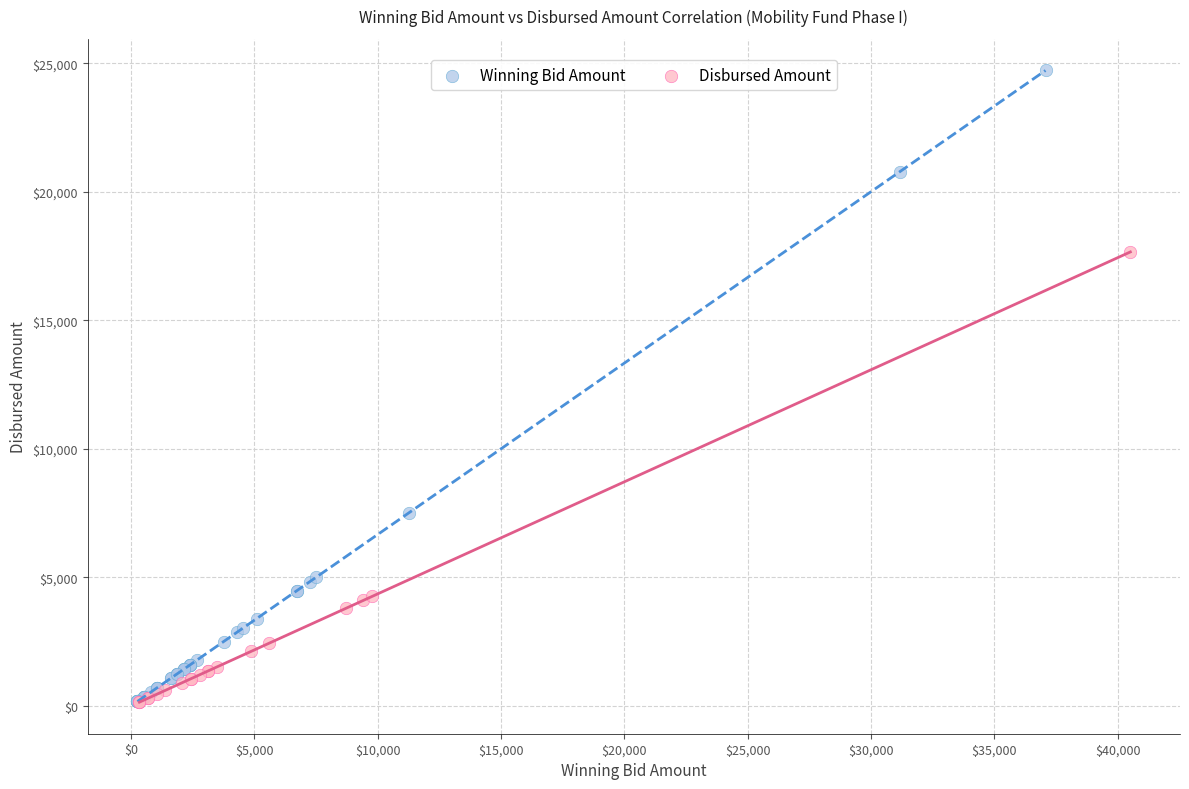

Which series reaches the maximum Y coordinate?

Winning Bid Amount